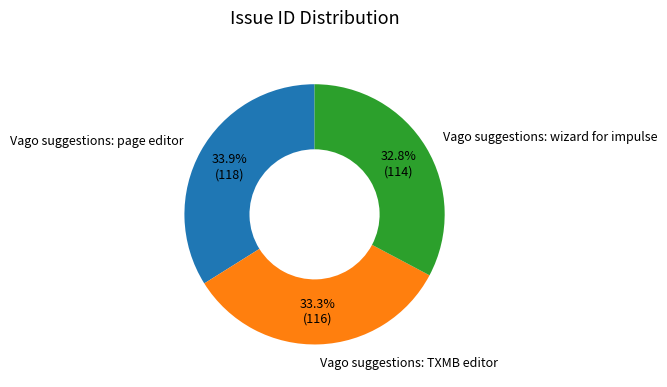

What is the ratio of the value at Vago suggestions: TXMB editor to the value at Vago suggestions: wizard for impulse?

1.0